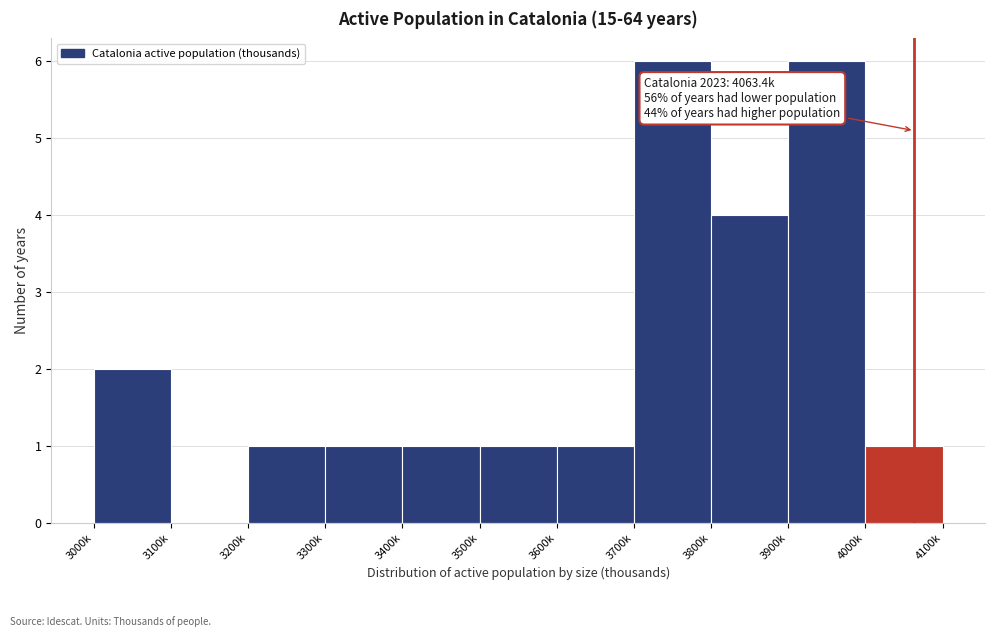

Reading right to left, list all the values displayed in this chart.

4000k=1	3900k=6	3800k=4	3700k=6	3600k=1	3500k=1	3400k=1	3300k=1	3200k=1	3100k=0	3000k=2